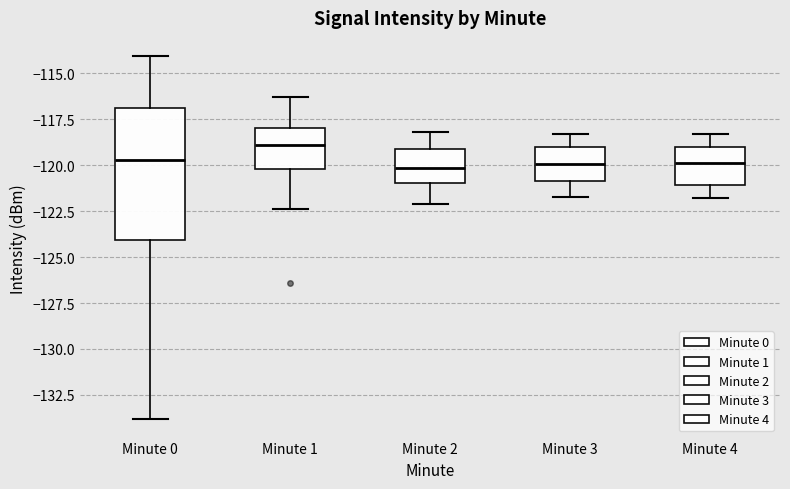

Reading left to right, read every box against the y-axis: the position of its median line, the range the box covers, and the ends of its whiskers. The values are not printed on the chart, so give them approximately, as read against the axis.

Minute 0: median -119.5, box -124.0 to -117.0, whiskers -134.0 to -114.0
Minute 1: median -119.0, box -120.0 to -118.0, whiskers -122.5 to -116.5
Minute 2: median -120.0, box -121.0 to -119.0, whiskers -122.0 to -118.0
Minute 3: median -120.0, box -121.0 to -119.0, whiskers -121.5 to -118.5
Minute 4: median -120.0, box -121.0 to -119.0, whiskers -122.0 to -118.5